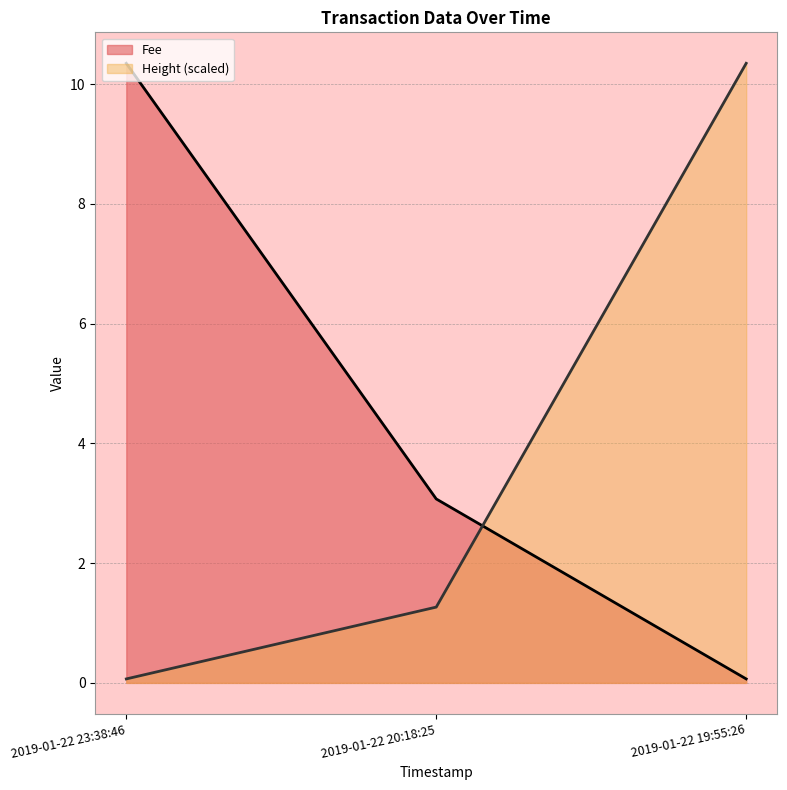

What is the difference between the highest and lowest values at 2019-01-22 20:18:25?

1.8